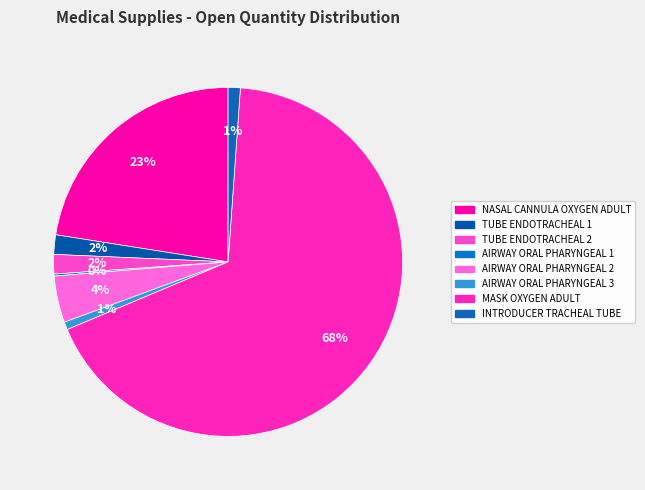

Is there a majority slice in this chart?

Yes